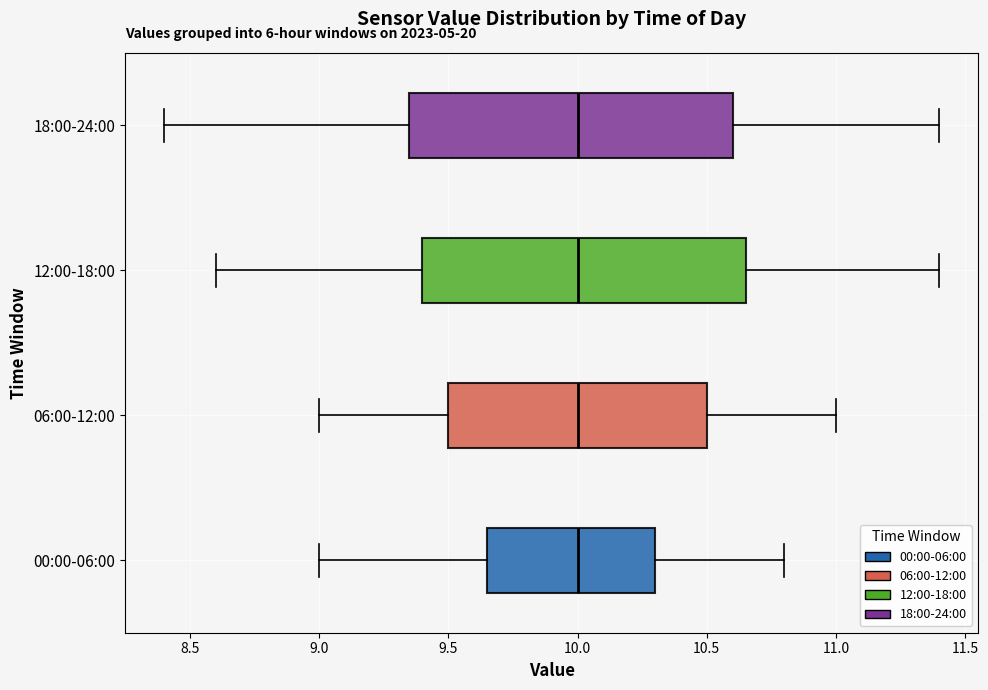

Where is the left edge of the box for 06:00-12:00 on the x-axis? The values are not printed on the chart, so give them approximately, as read against the axis.

9.50